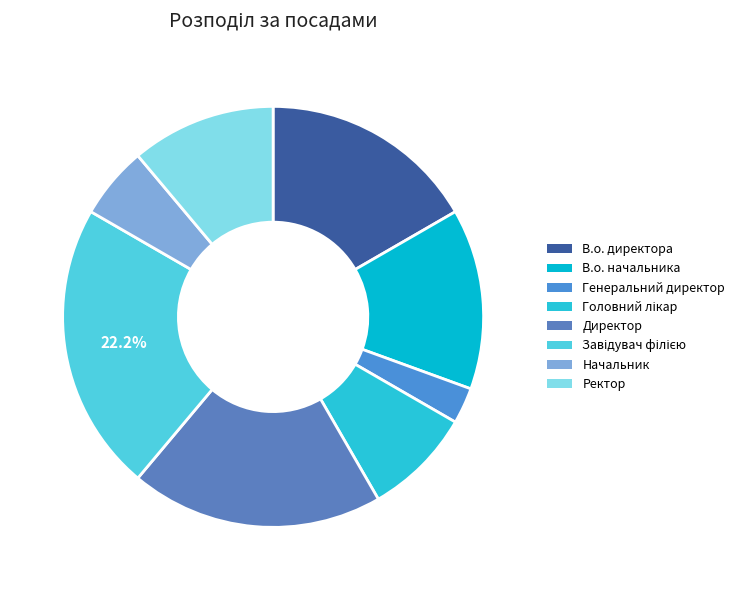

To the nearest percent, what is the difference between the В.о. директора and Завідувач філією slice percentages?

6%